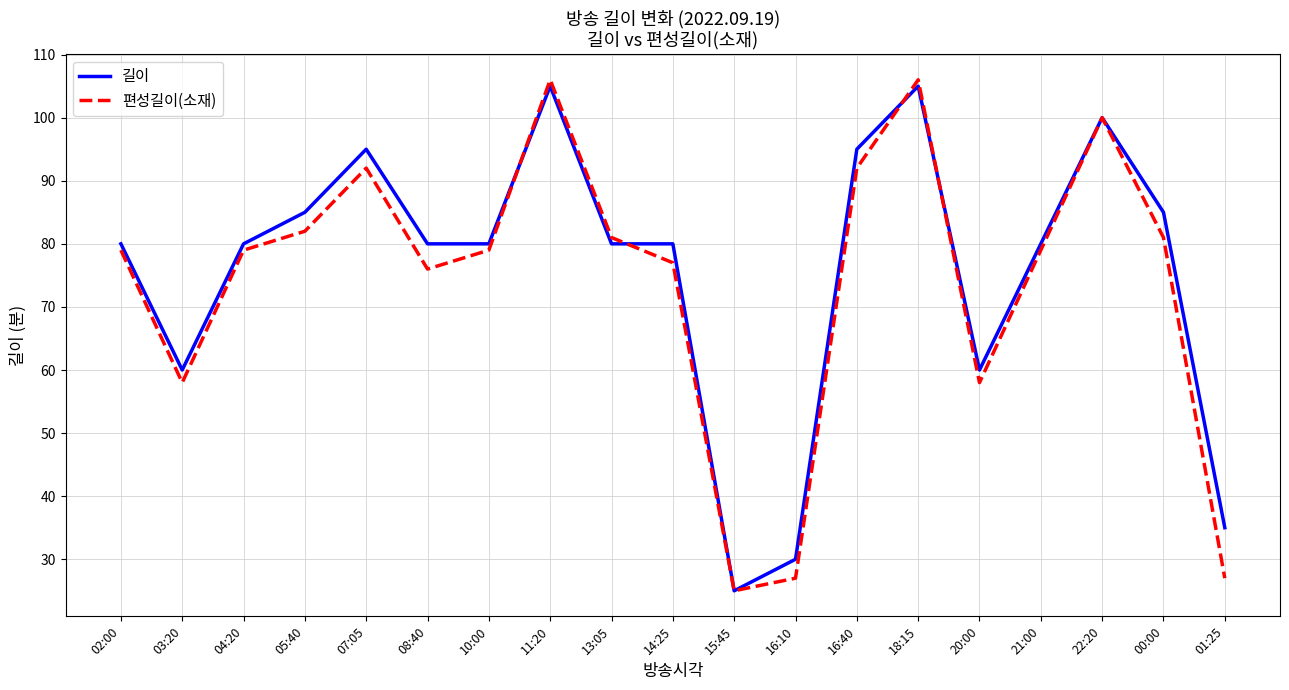

Which series changed the most between 03:20 and 16:10?

편성길이(소재)